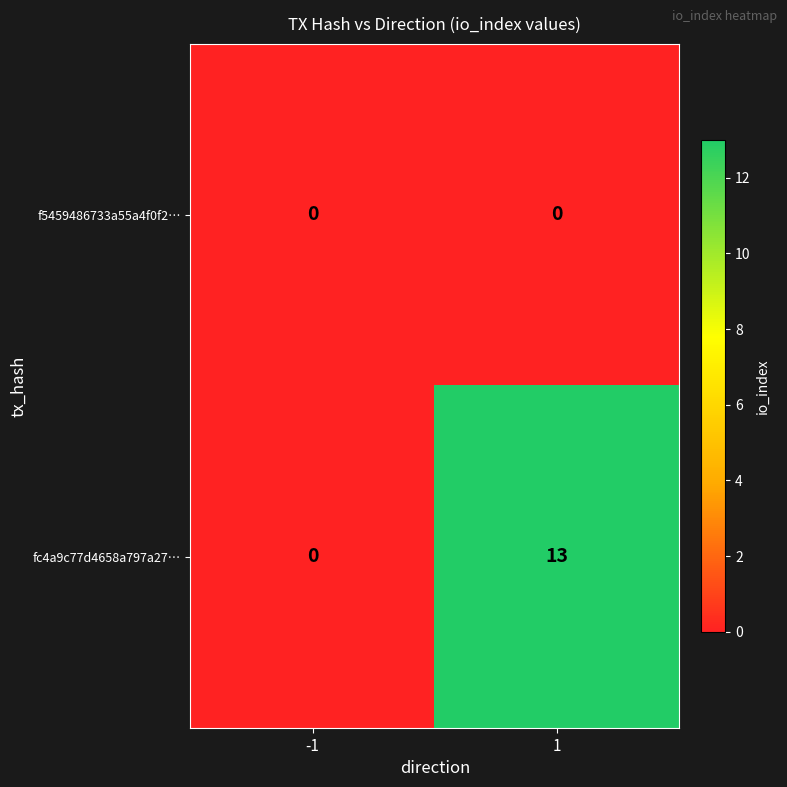

What is the total value across all series at 1?

13